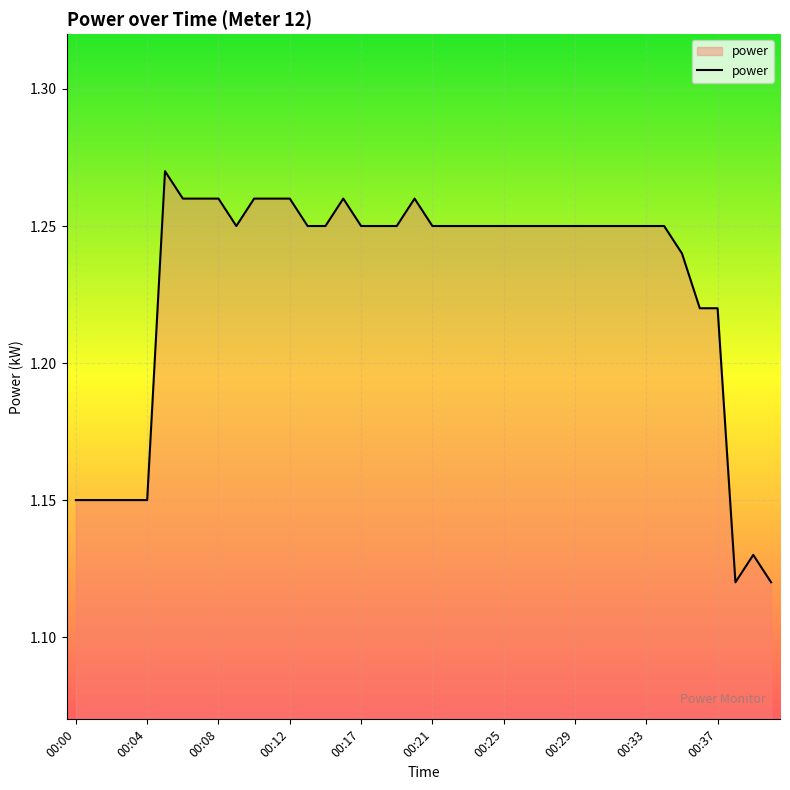

What is the maximum value shown in the chart?

1.3